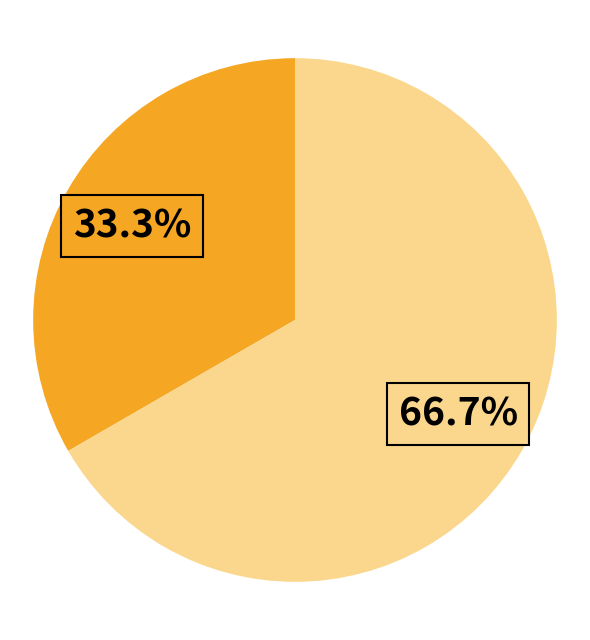

Is there any slice that represents more than half of the pie?

Yes